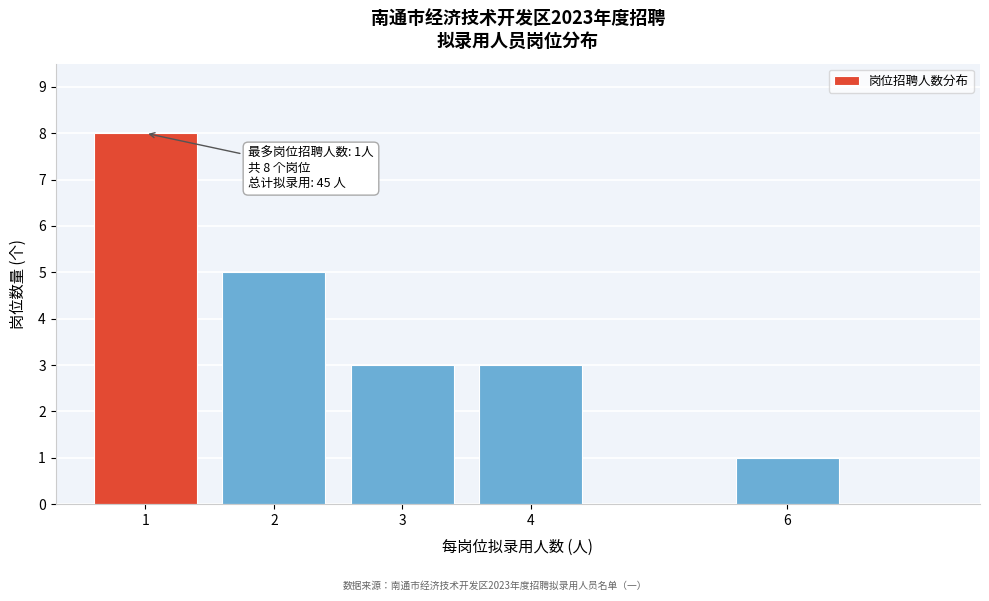

Reading left to right, list all the values displayed in this chart.

8	5	3	3	1